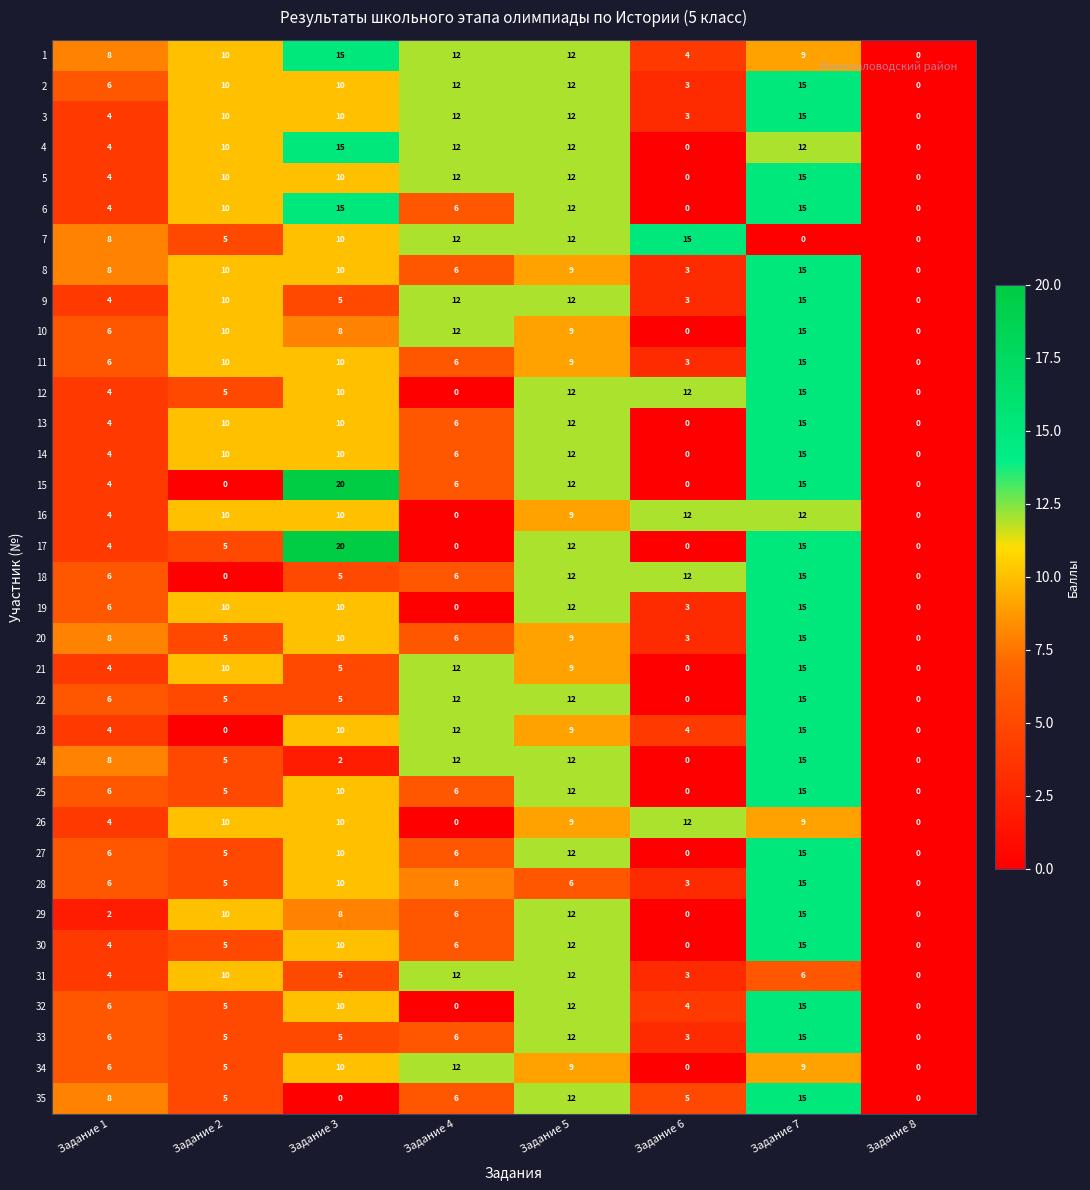

At which label does 24 reach its peak?

Задание 7